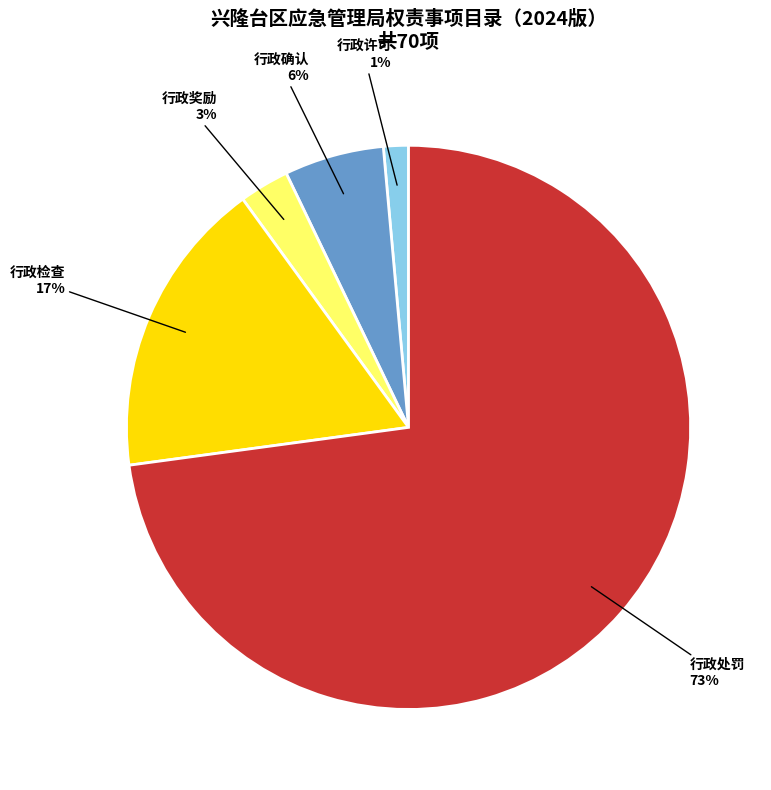

To the nearest percent, what is the average slice percentage?

20%